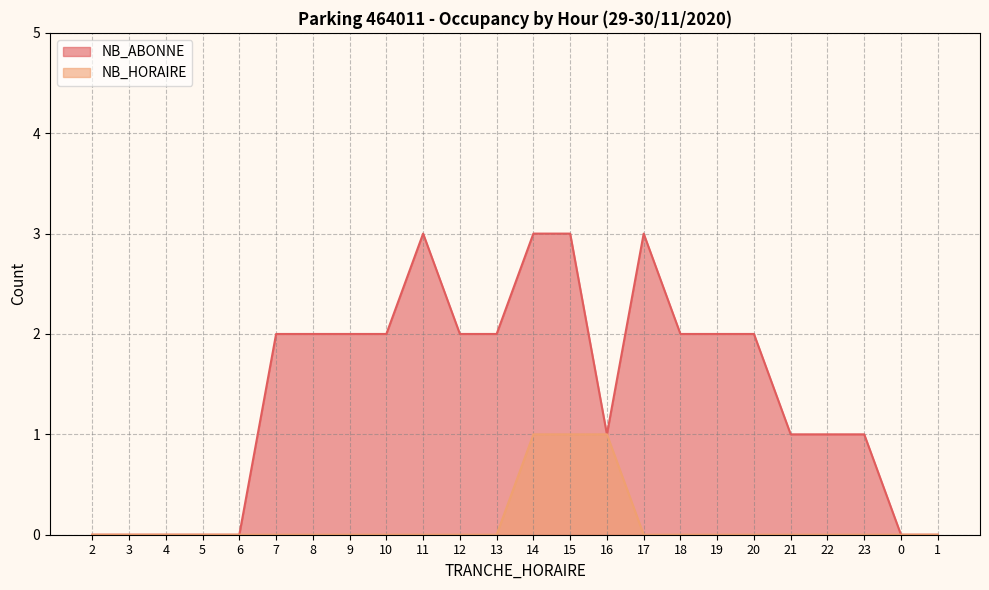

True or false: NB_ABONNE and NB_HORAIRE intersect in this chart.

False